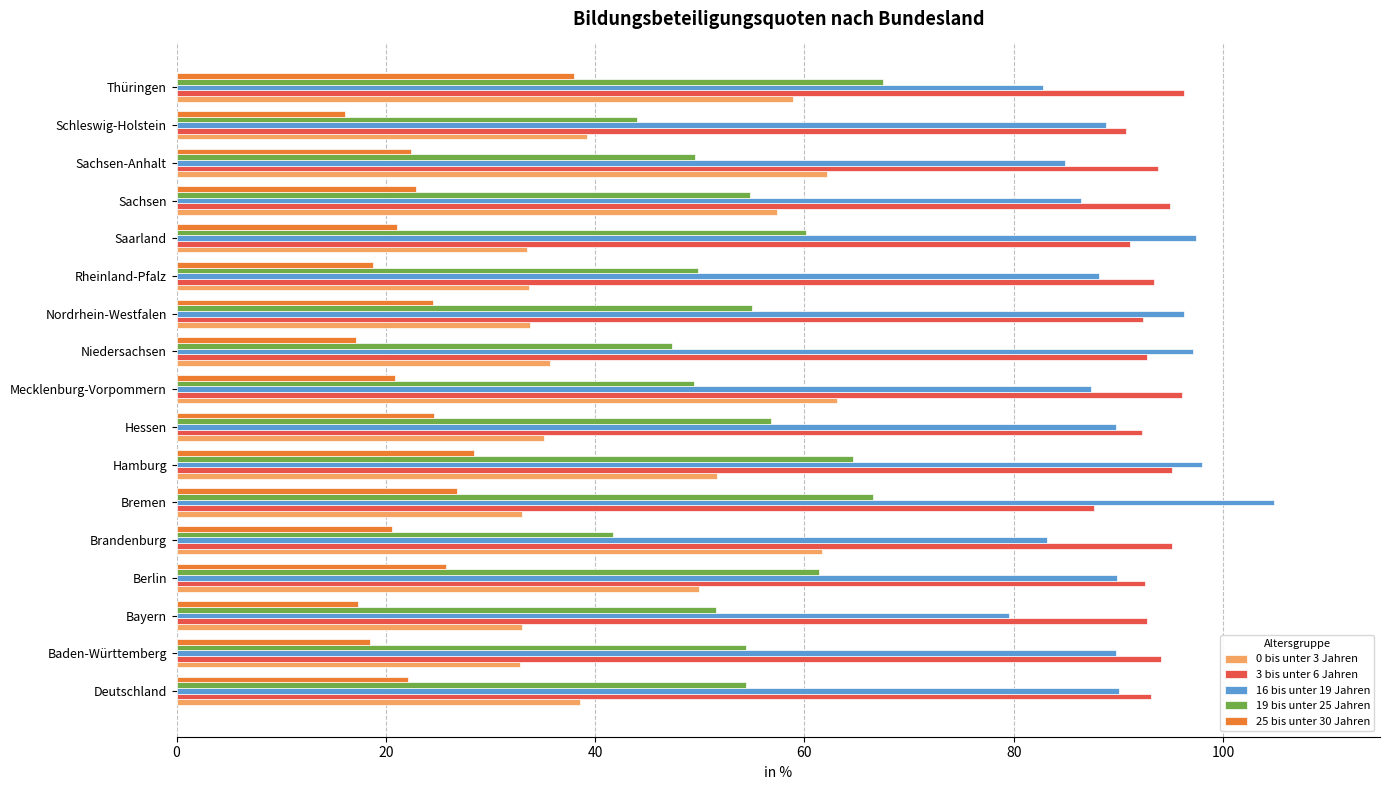

What is the difference between the maximum and minimum values in the 3 bis unter 6 Jahren series?

8.6